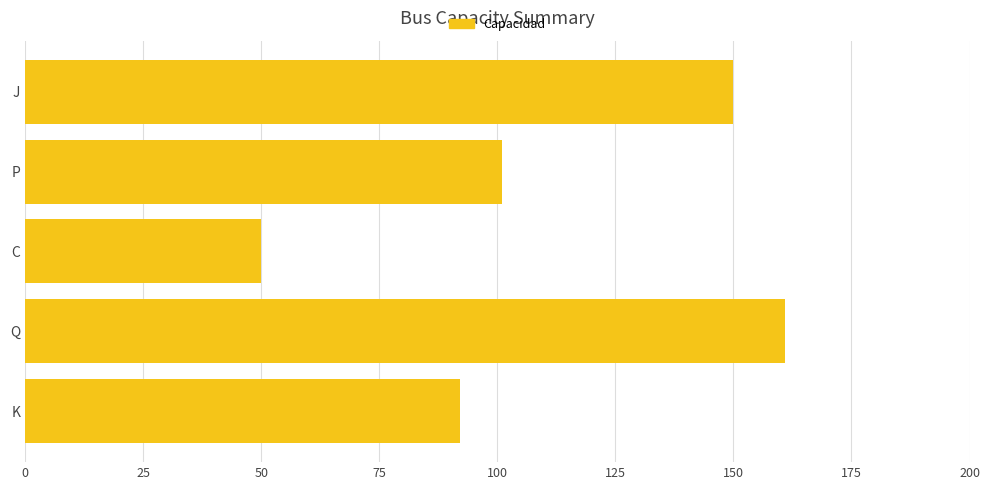

Reading bottom to top, transcribe all the data shown in this chart.

K=92	Q=161	C=50	P=101	J=150